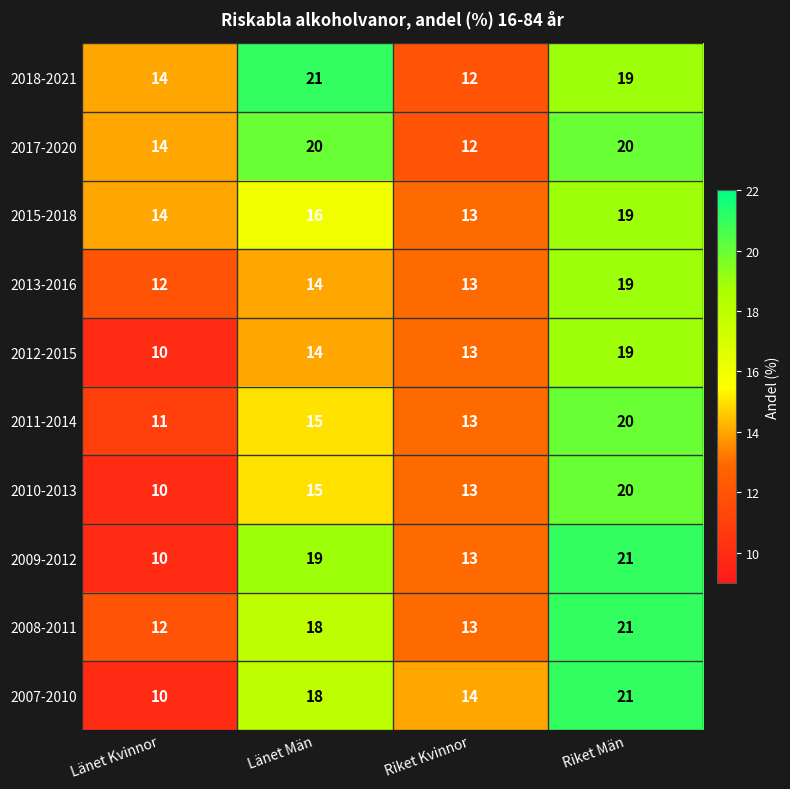

At which label does 2017-2020 reach its minimum?

Riket Kvinnor